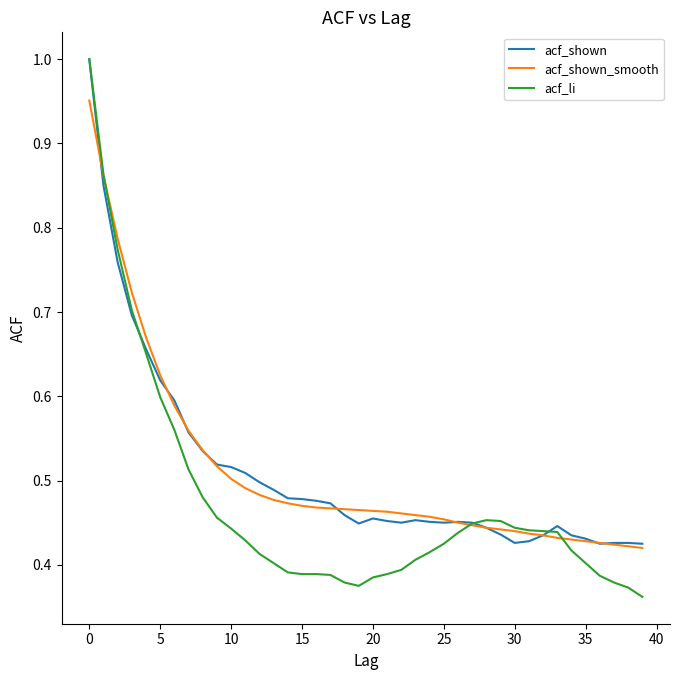

Which series has the widest spread of values?

acf_li